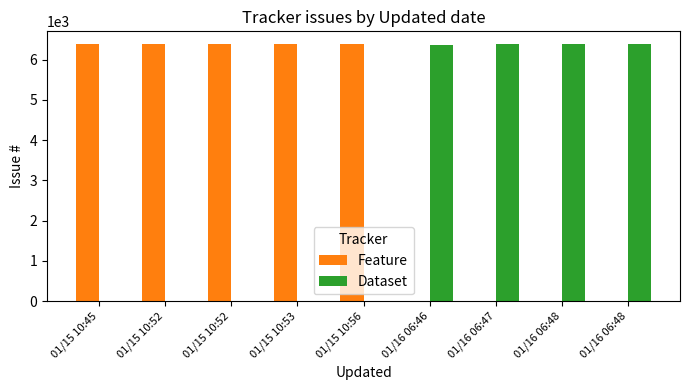

Rank the categories by Feature value from lowest to highest.

01/16 06:46, 01/16 06:47, 01/16 06:48, 01/16 06:48, 01/15 10:45, 01/15 10:52, 01/15 10:52, 01/15 10:53, 01/15 10:56